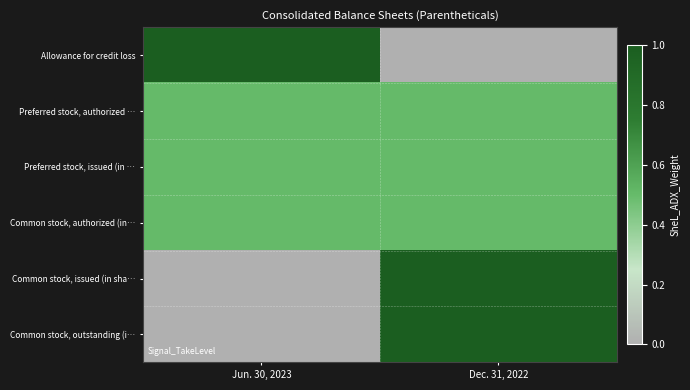

What is the maximum value shown in the chart?

1.0